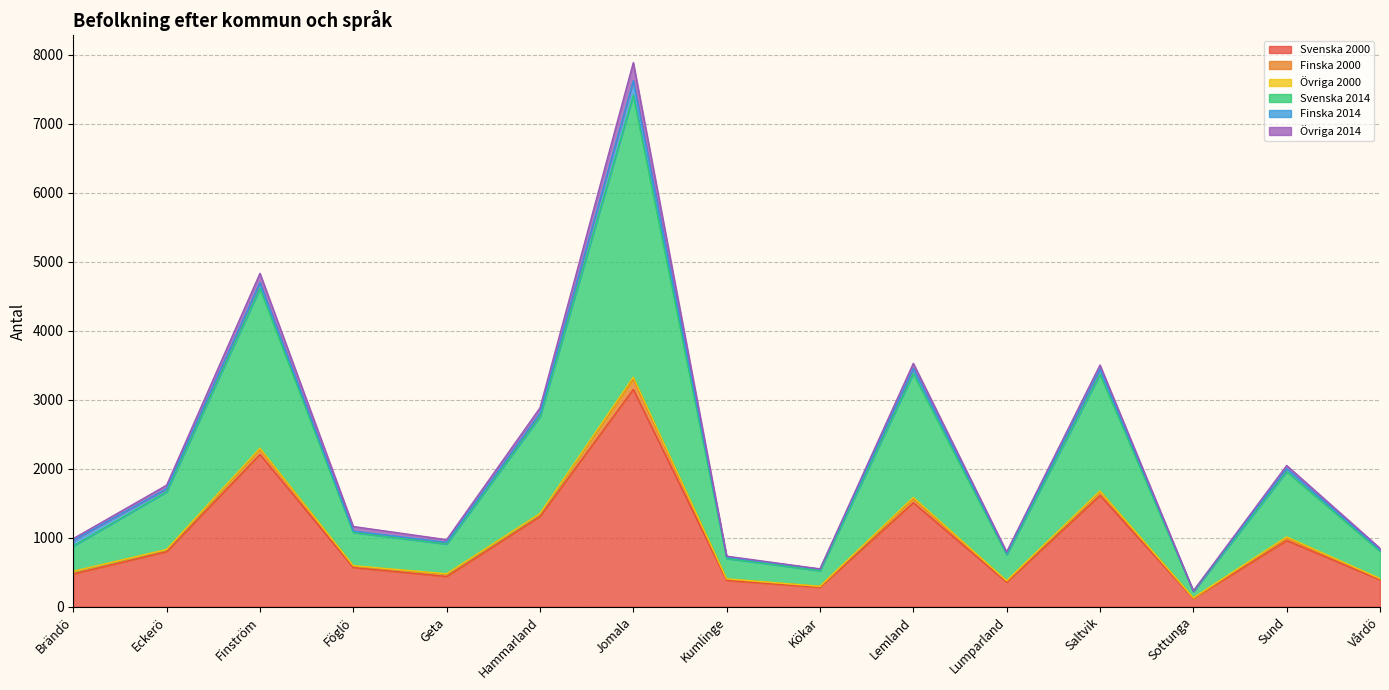

True or false: Svenska 2000 and Finska 2000 cross at least once.

False